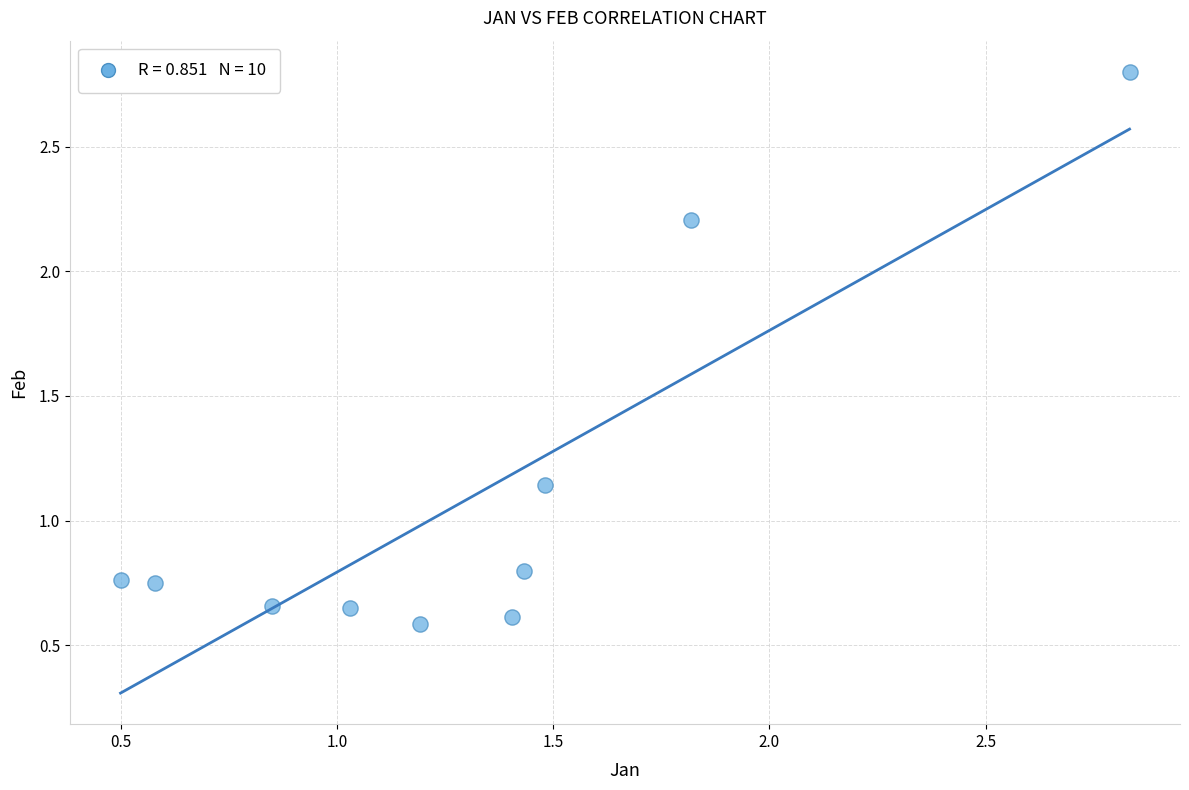

What is the average X value?

1.3